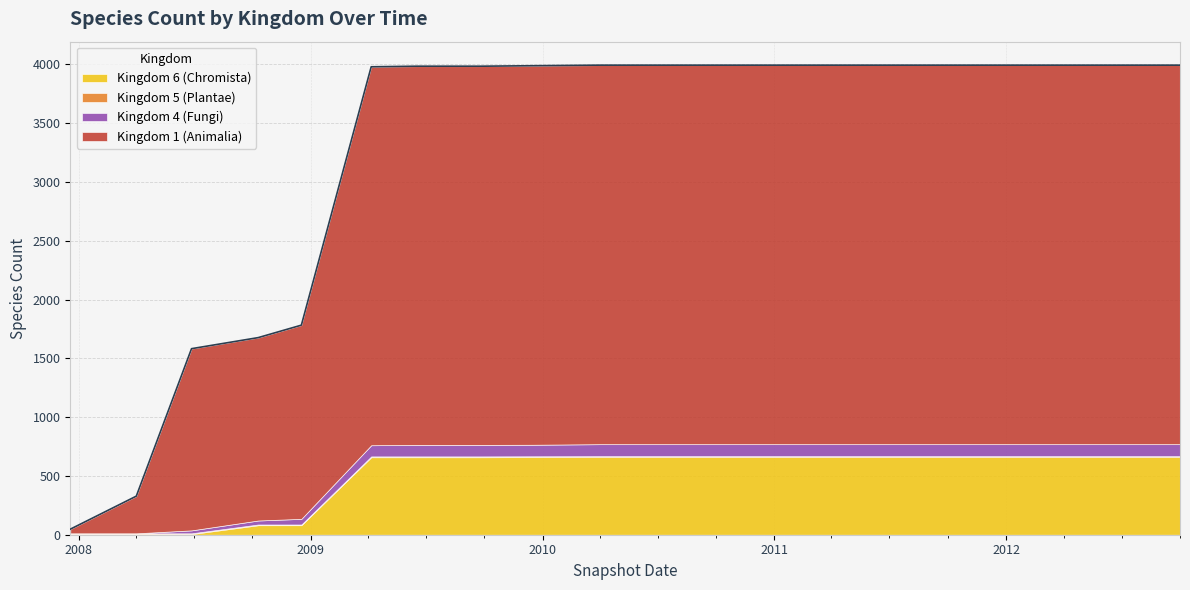

At which category is the sum across all series the highest?

9